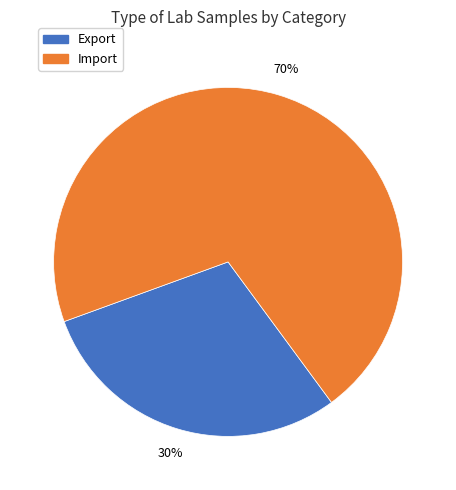

Which slice is the smallest?

Export